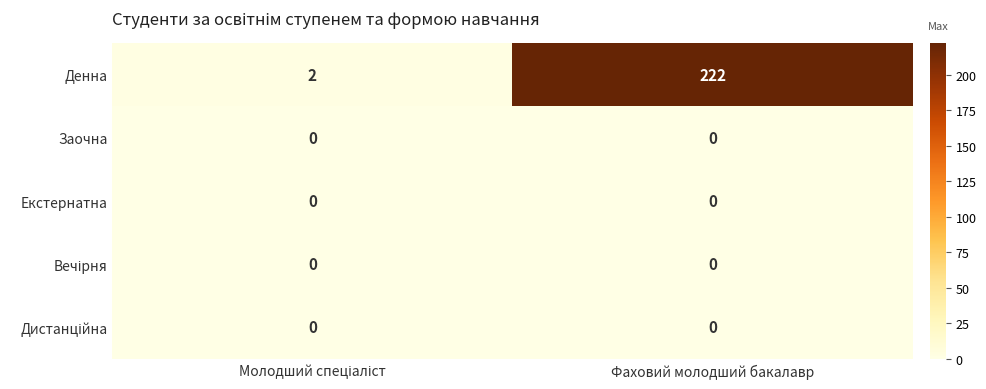

Which category has the highest value in the Денна series?

Фаховий молодший бакалавр